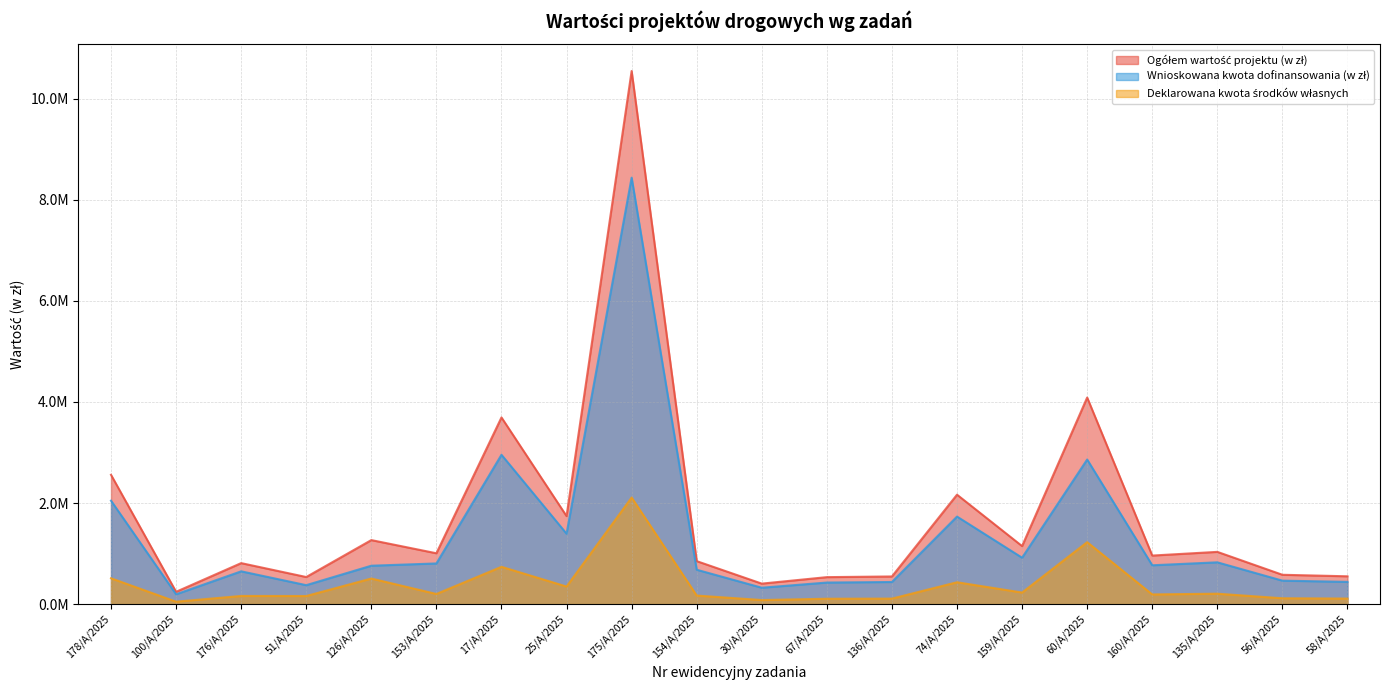

True or false: Wnioskowana kwota dofinansowania (w zł) and Deklarowana kwota środków własnych intersect in this chart.

False